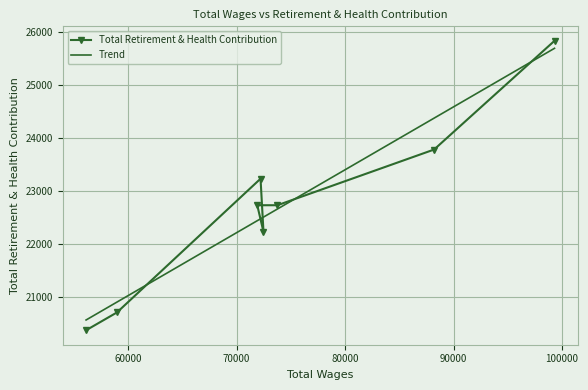

Between 71899.0 and 56111.0, which is larger?

71899.0